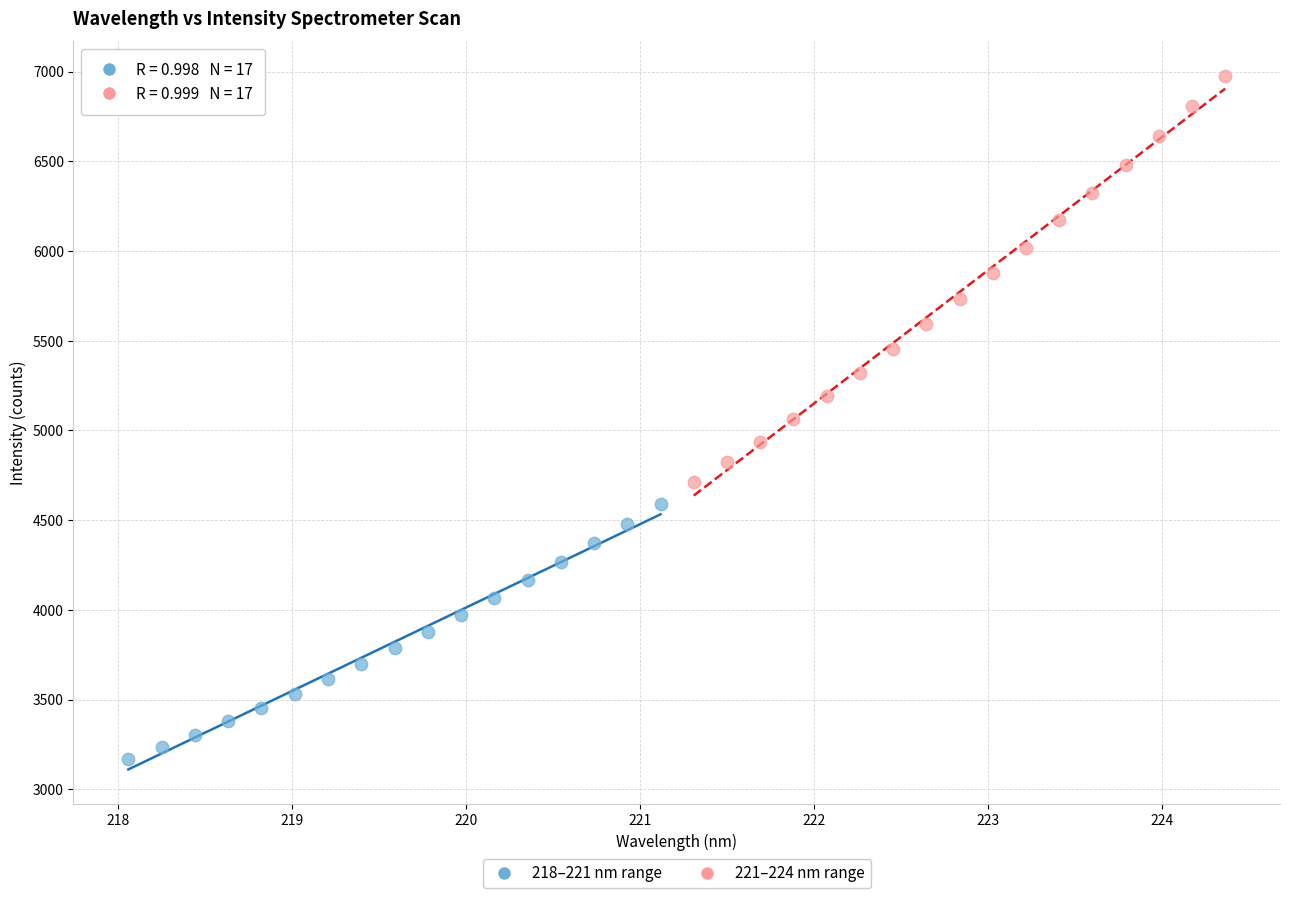

What are all the series names shown in the legend?

218–221 nm range, 221–224 nm range